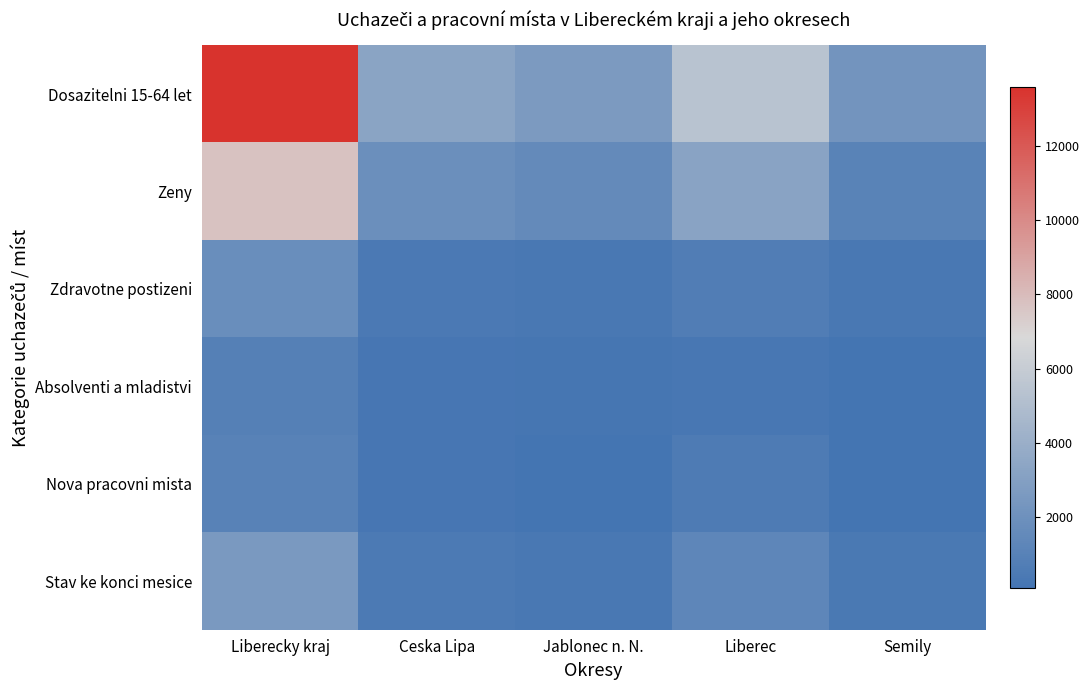

List the series in order of their peak value, highest first.

Dosazitelni 15-64 let, Zeny, Stav ke konci mesice, Zdravotne postizeni, Nova pracovni mista, Absolventi a mladistvi